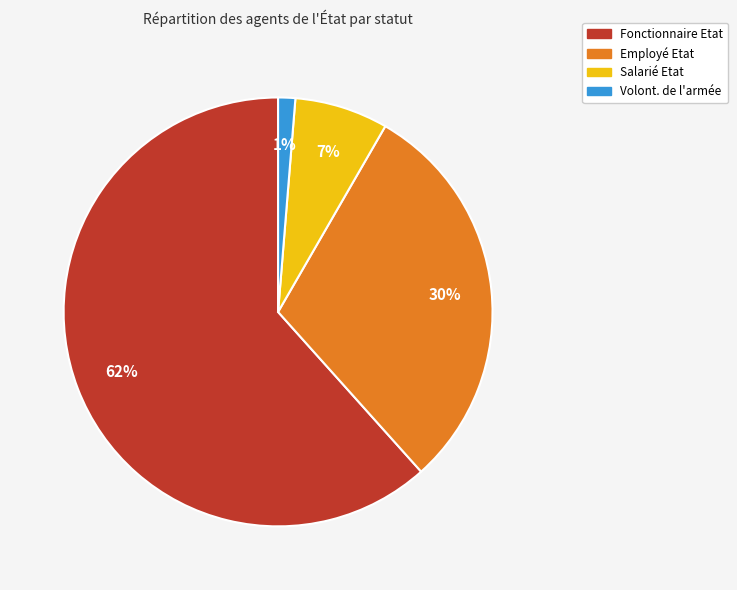

Does any single category account for the majority?

Yes